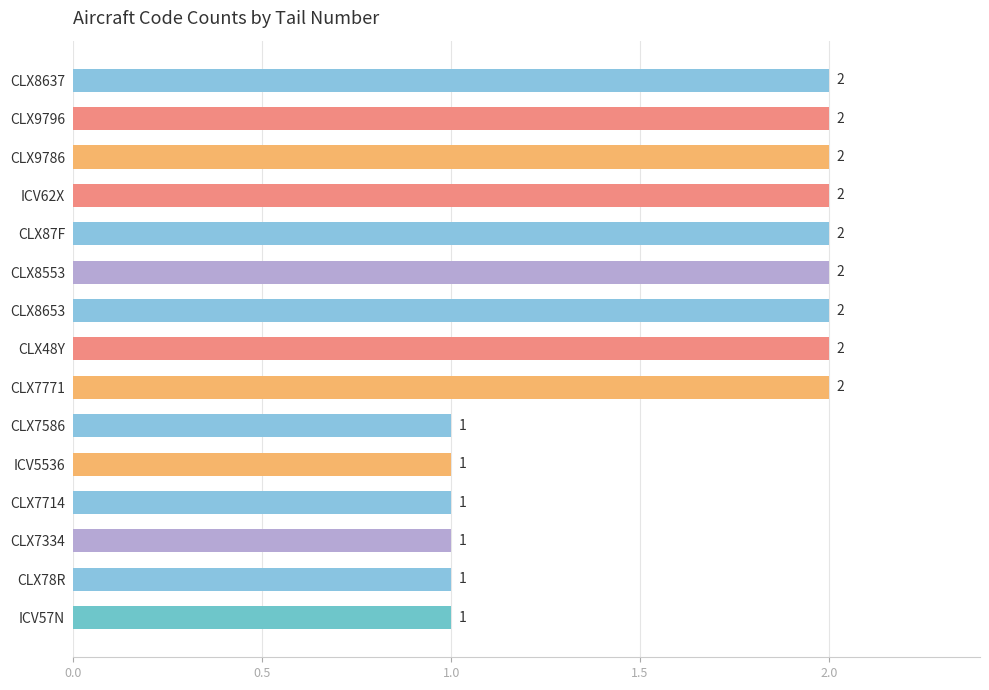

The value at CLX7586 is 0. True or false?

False